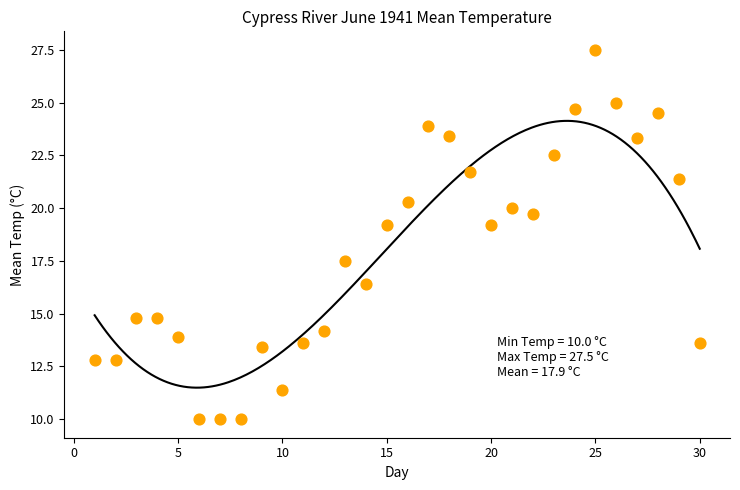

What is the range of X values (max minus min)?

29.0